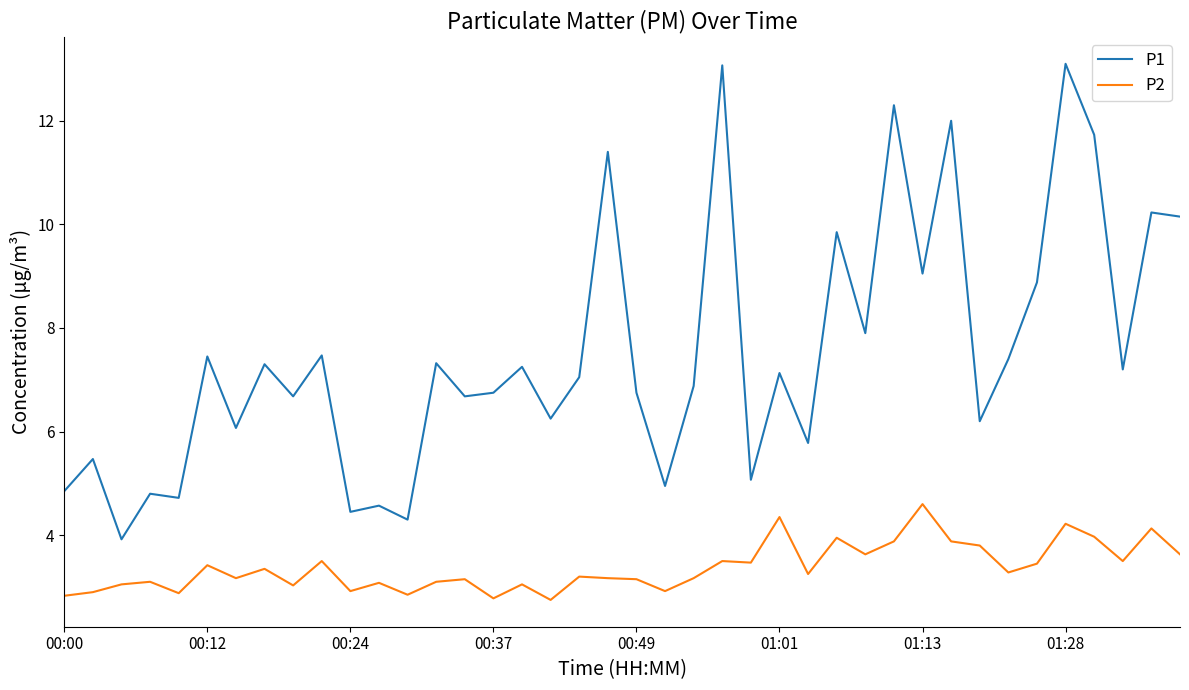

What is the sum of all P1 values?

300.4